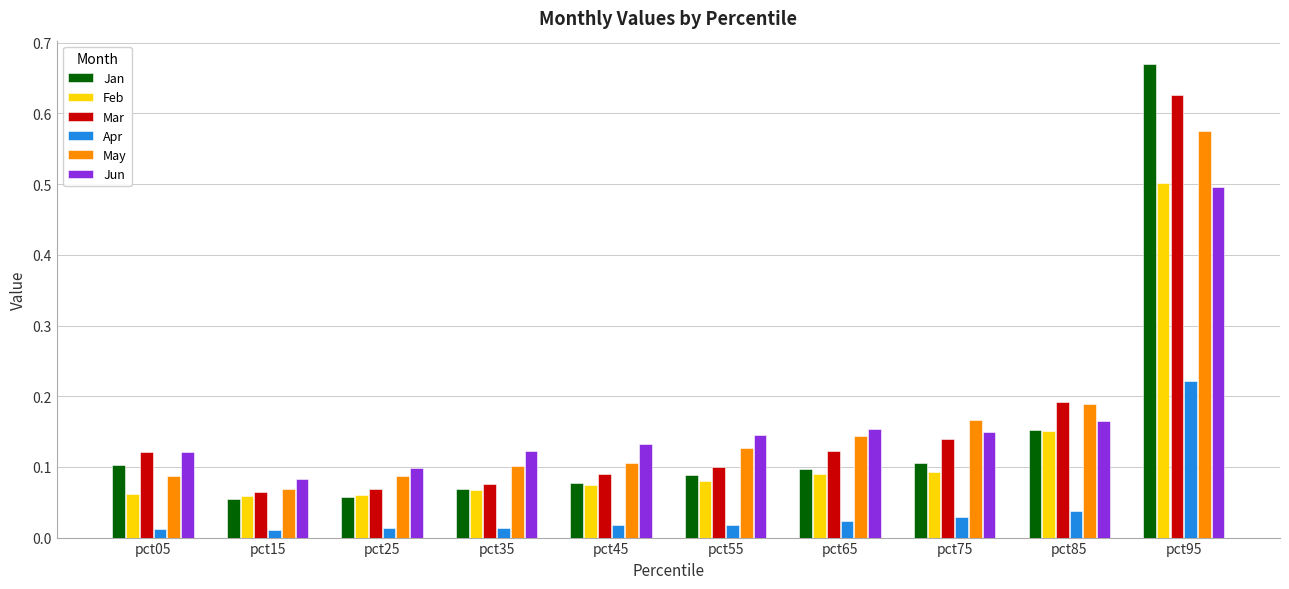

The value of Mar at pct65 is 0.2. True or false?

False